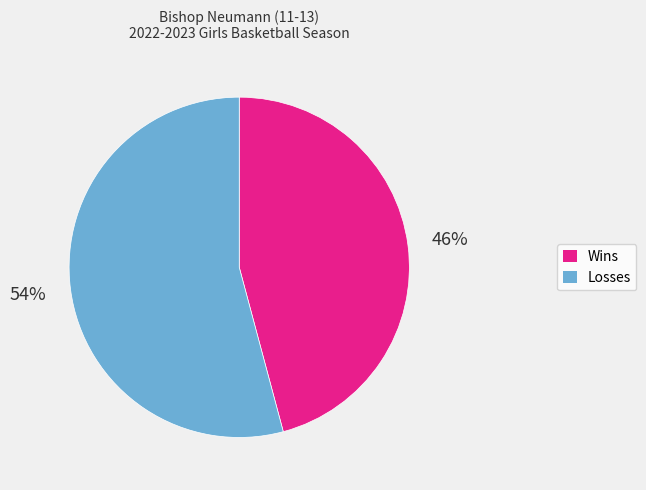

How many slices are in this pie chart?

2